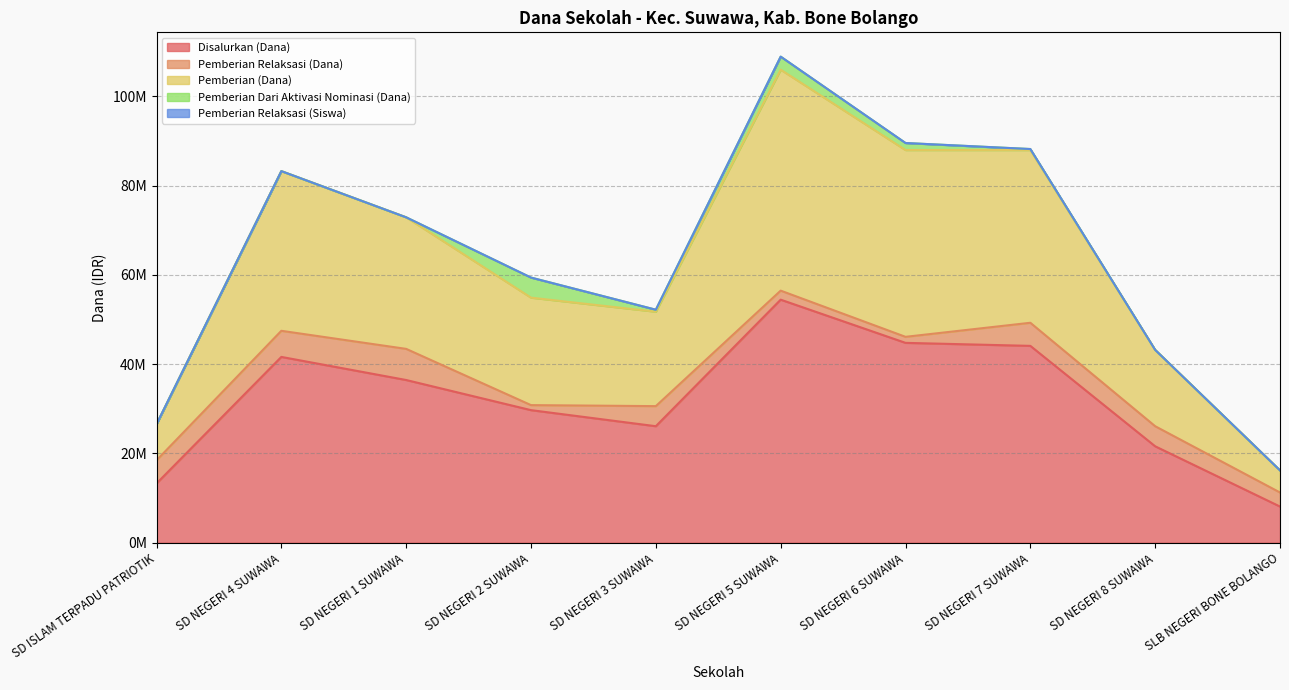

What is the sum of all Pemberian (Dana) values?

270675000